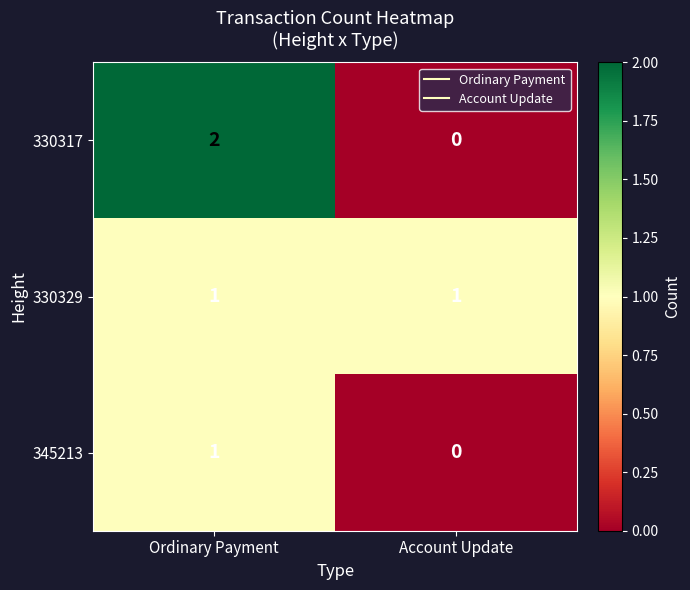

Between Ordinary Payment and Account Update, which series saw the biggest shift?

330317